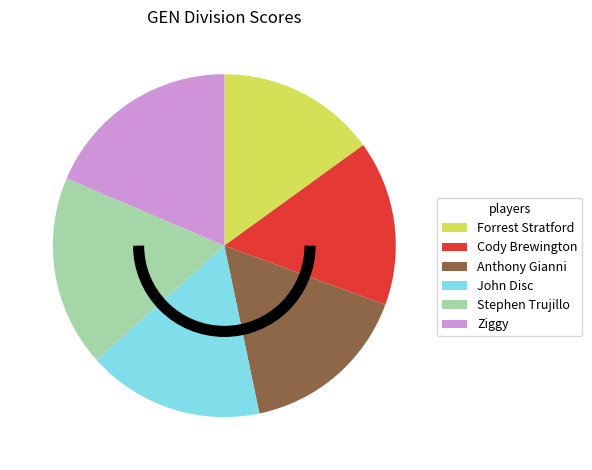

Between Ziggy and Cody Brewington, which is larger?

Ziggy